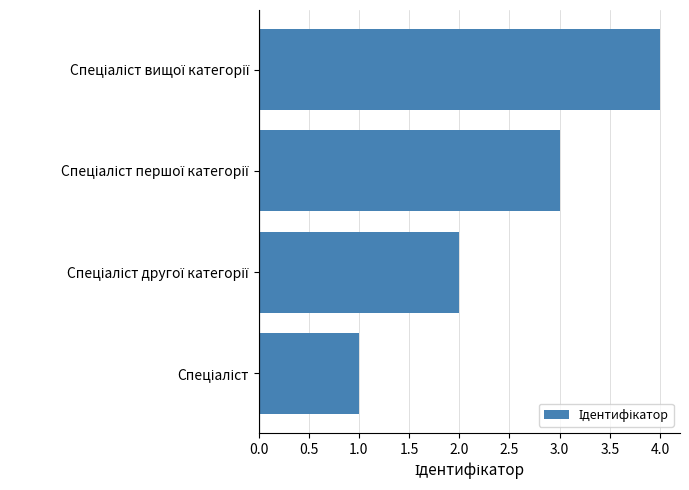

What is the sum of all values?

10